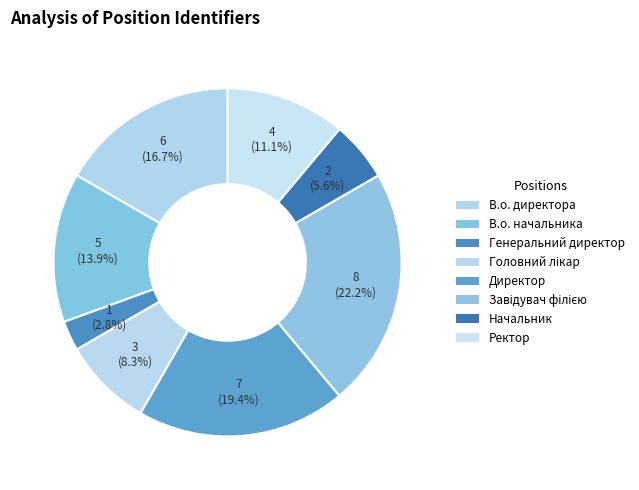

Is there any slice that represents more than half of the pie?

No